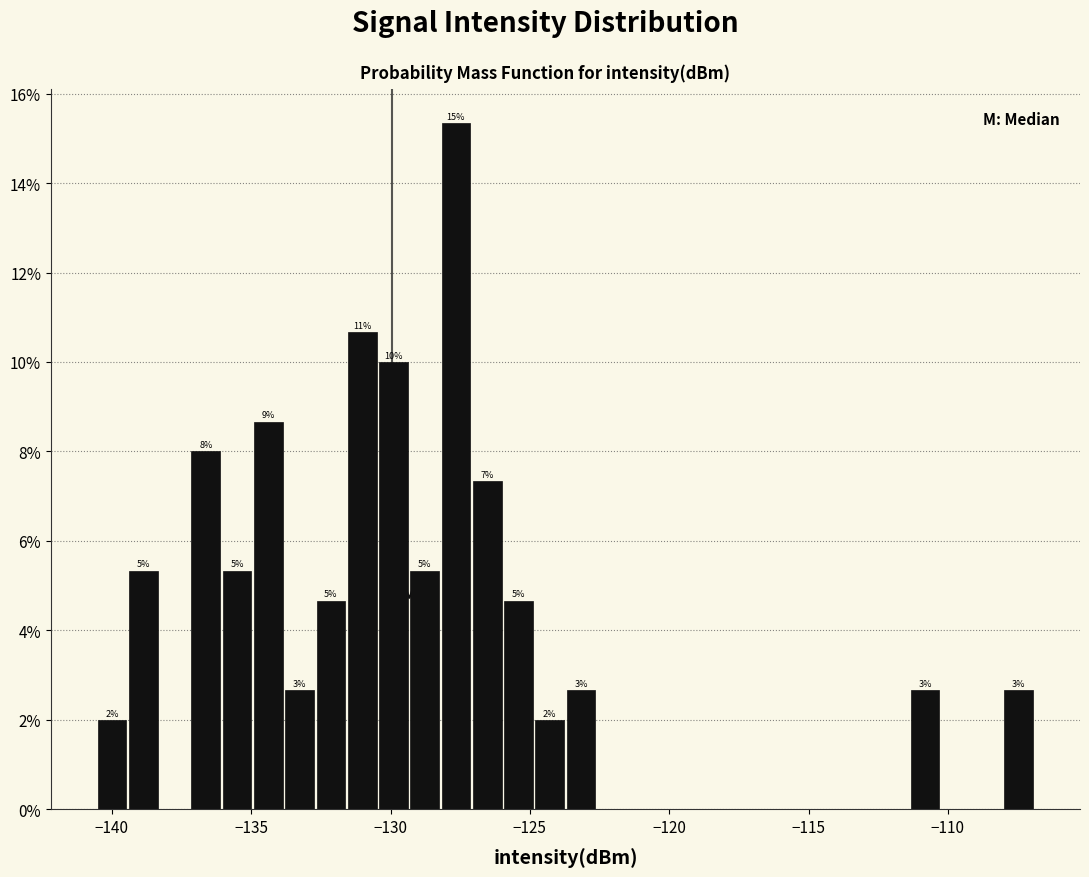

Around what value on the x-axis is the tallest bar? Give the approximate position of its centre, as read against the axis.

-127.5